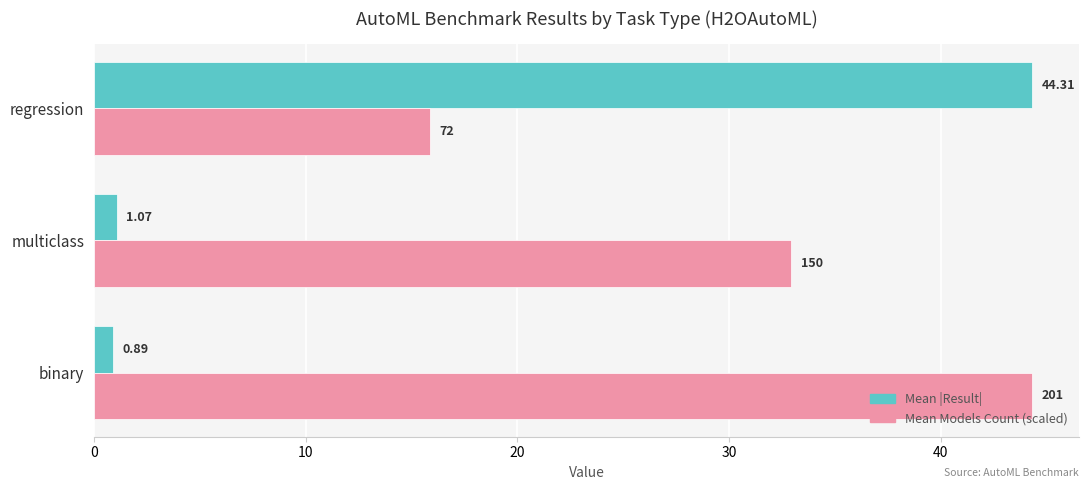

Where is Mean Models Count (scaled) nearest to the value 30?

multiclass